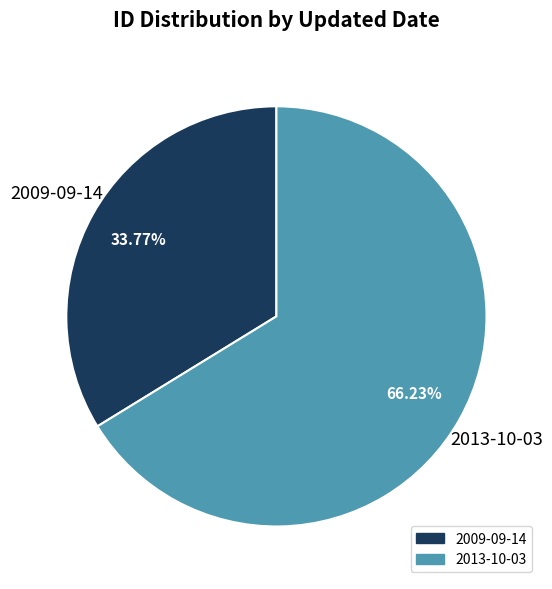

What percentage do 2009-09-14 and 2013-10-03 together represent?

100.0%